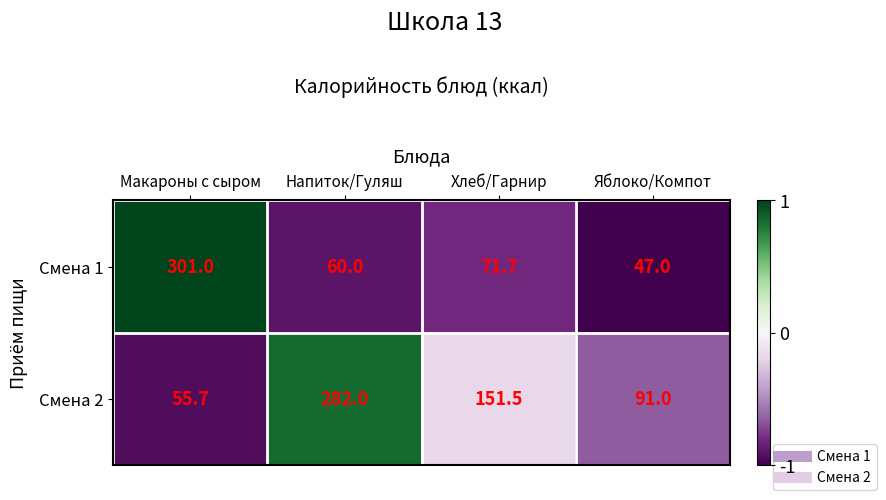

Count the number of categories in the chart.

4